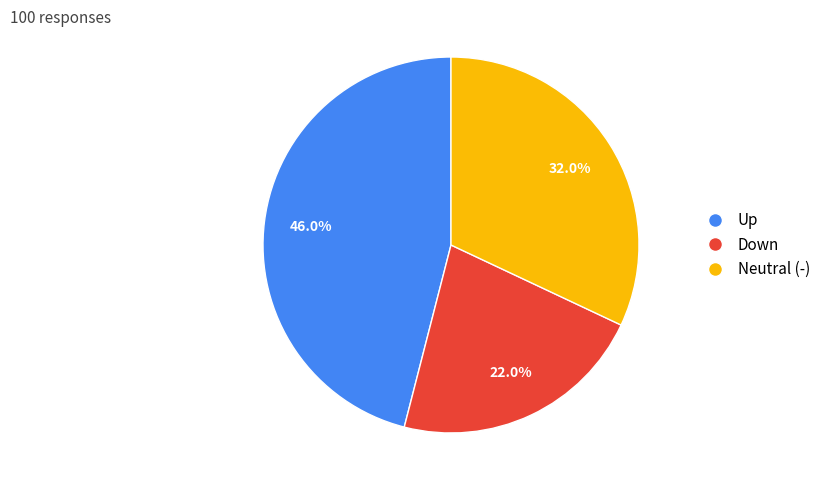

How many slices are in this pie chart?

3